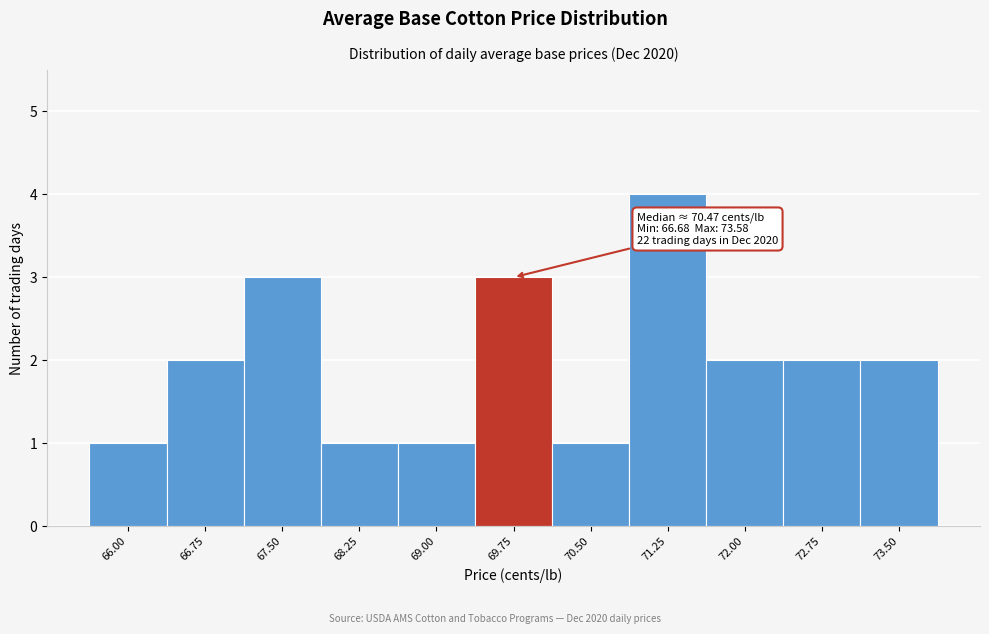

Reading left to right, list all the values displayed in this chart.

66.00=1	66.75=2	67.50=3	68.25=1	69.00=1	69.75=3	70.50=1	71.25=4	72.00=2	72.75=2	73.50=2